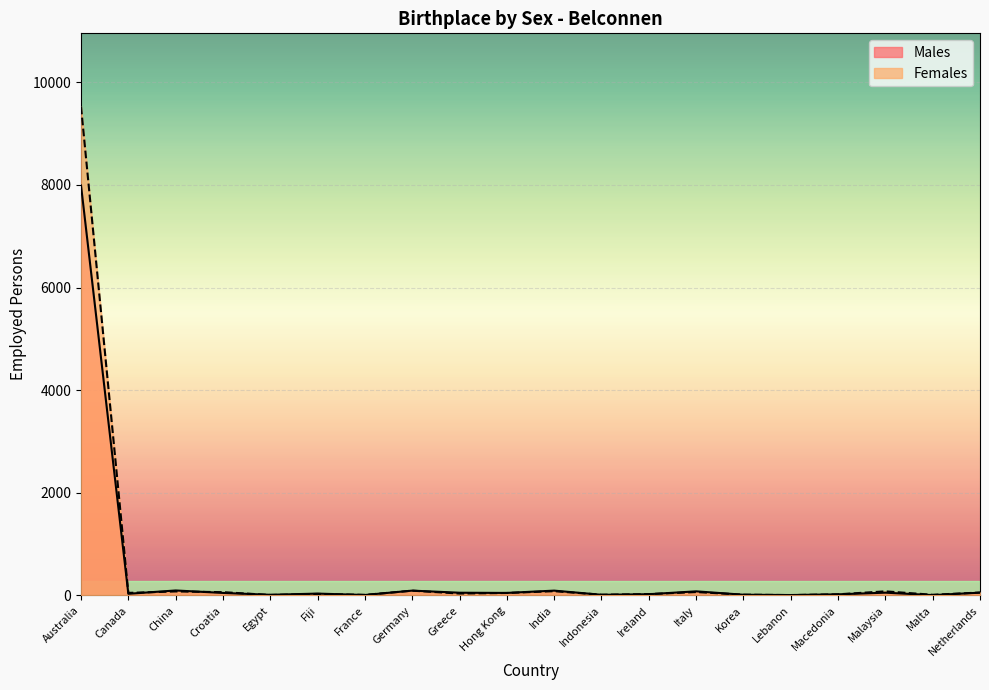

Where does the Males series first go above 48?

Australia